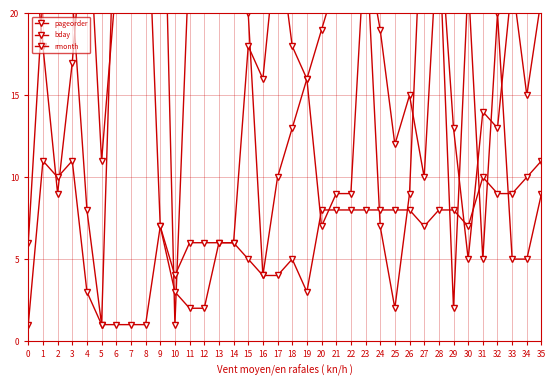

True or false: rmonth and pageorder cross at least once.

True